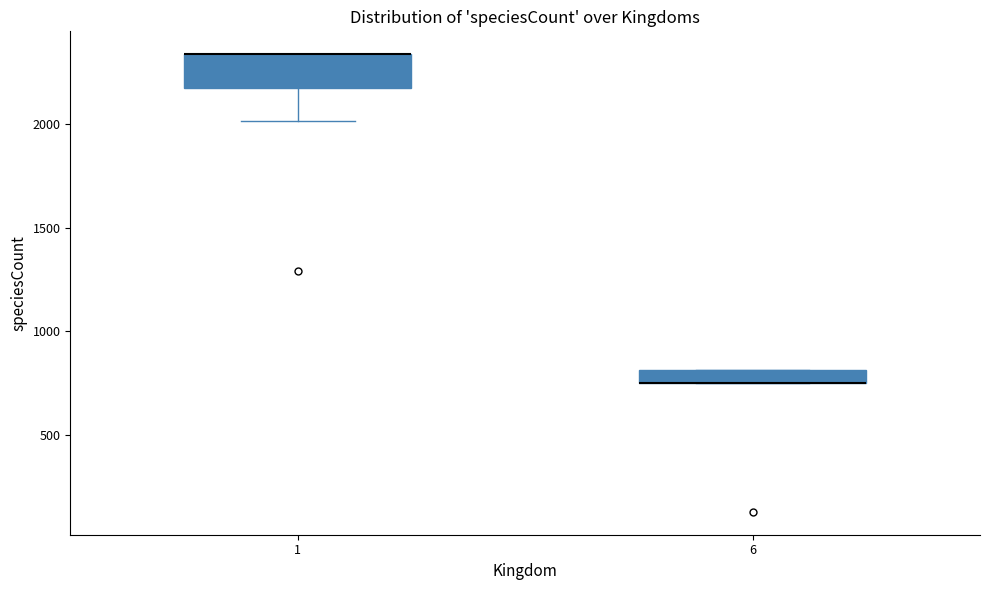

Comparing the boxes themselves (not the whiskers), which one is the tallest?

1